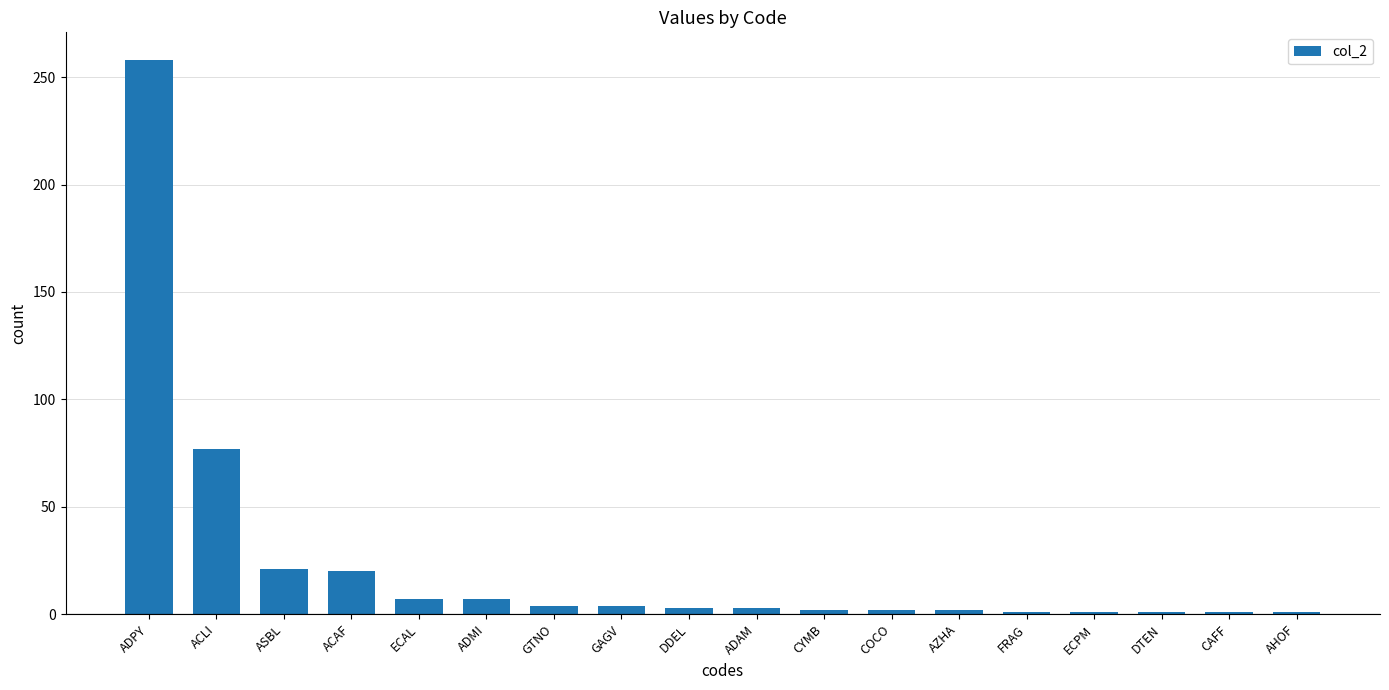

Count the number of data series in this chart.

1